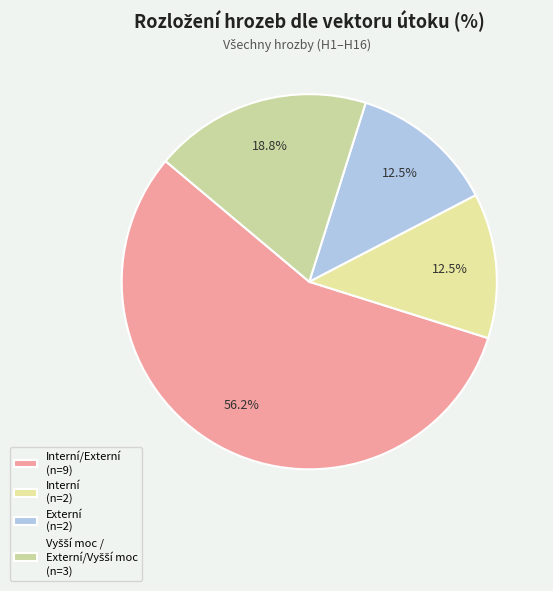

To the nearest percent, what is the average slice percentage?

25%